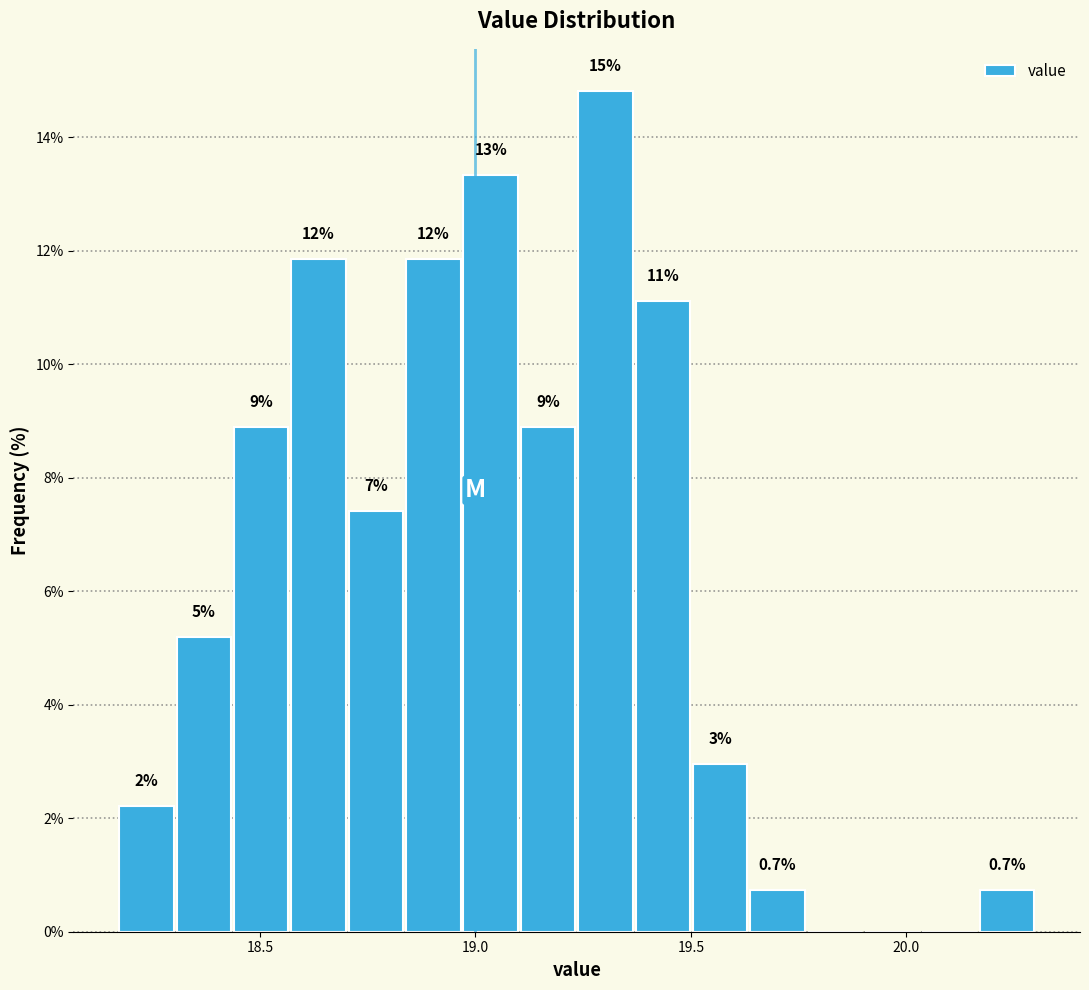

Read against the x-axis, roughly where is the centre of the tallest bar?

19.30